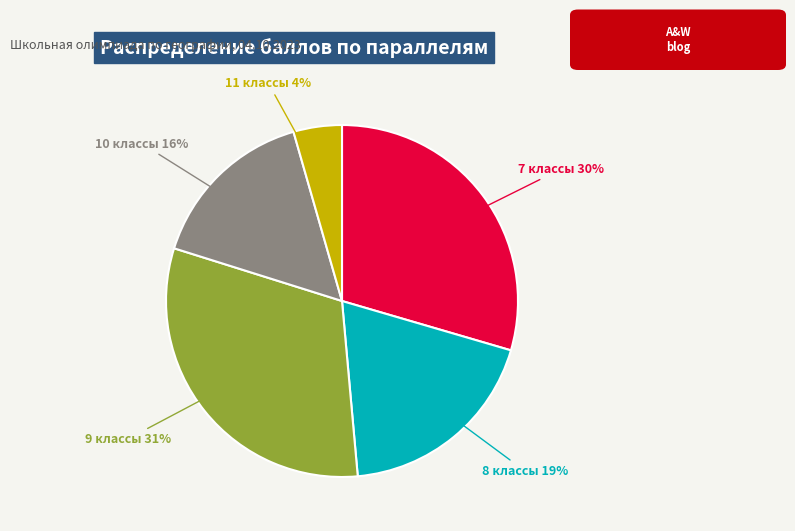

Is there any slice that represents more than half of the pie?

No